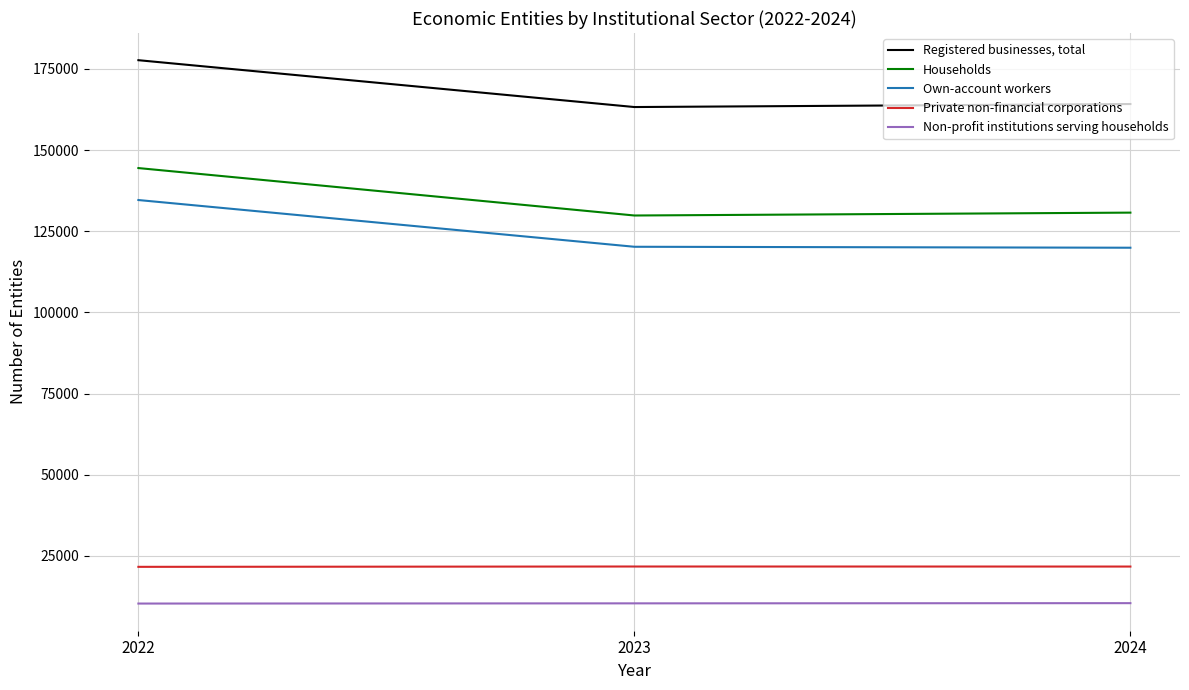

What is the minimum value shown in the chart?

10276